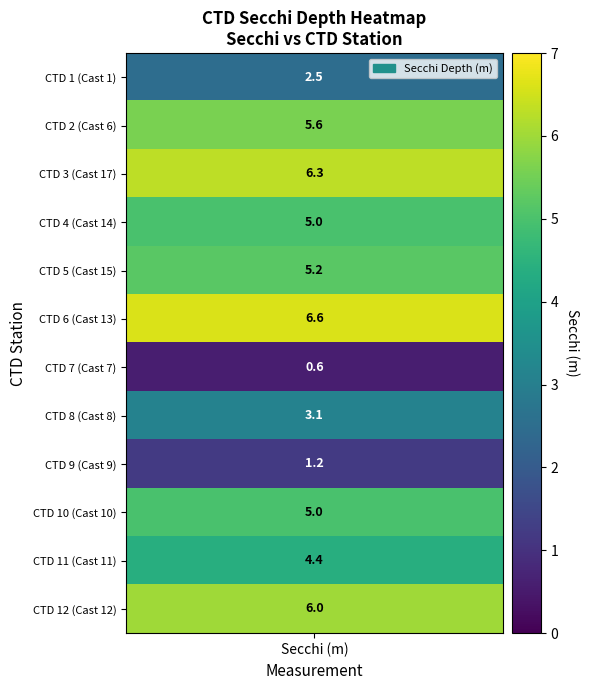

What is the maximum value shown in the chart?

6.6